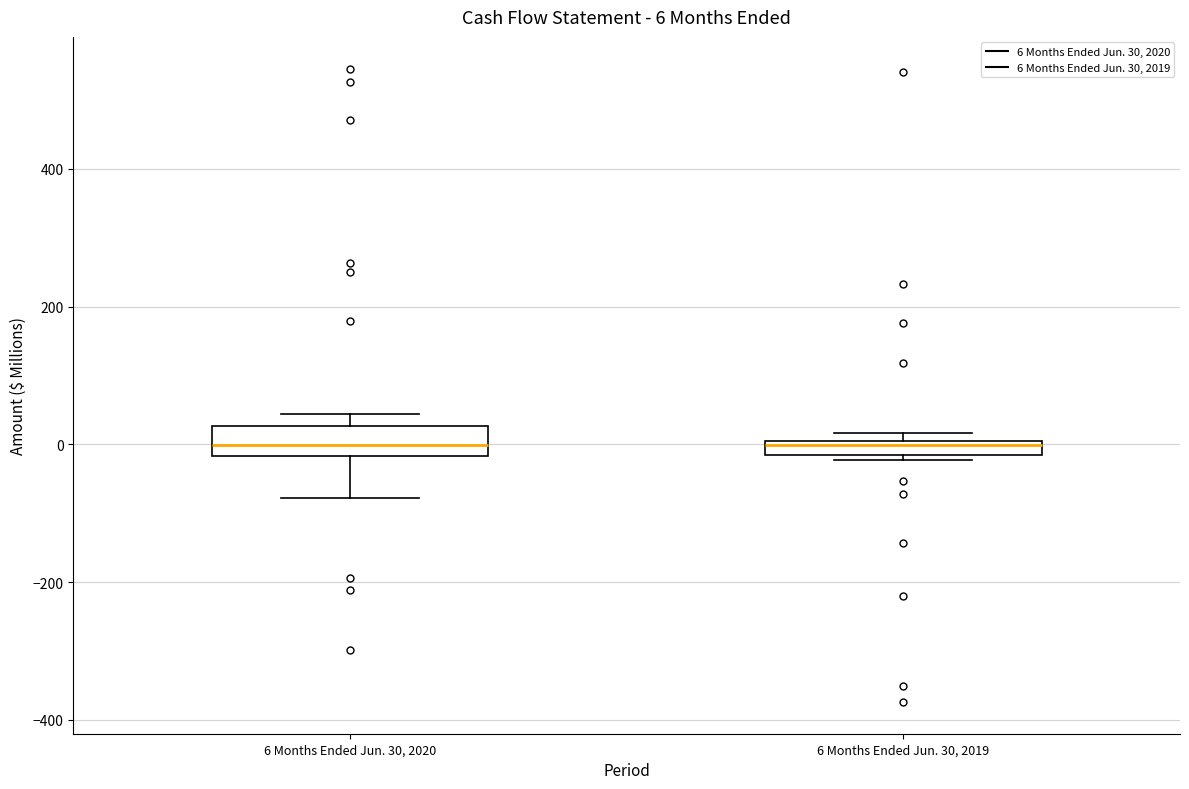

Which box is the tallest, from its lower edge to its upper edge?

6 Months Ended Jun. 30, 2020